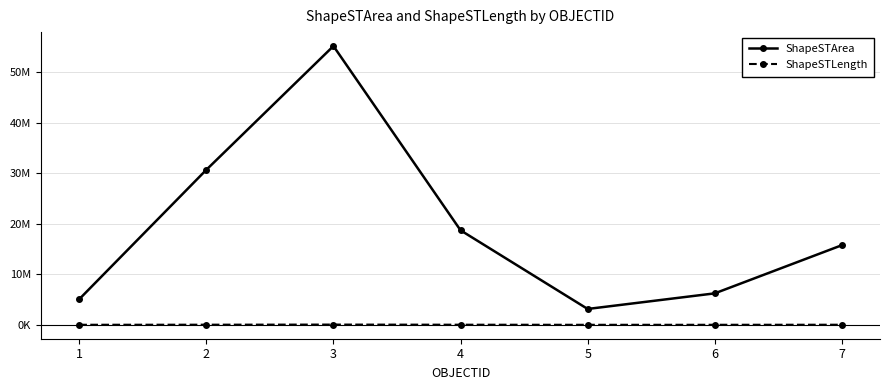

Is this an area chart (filled region under the line)?

No